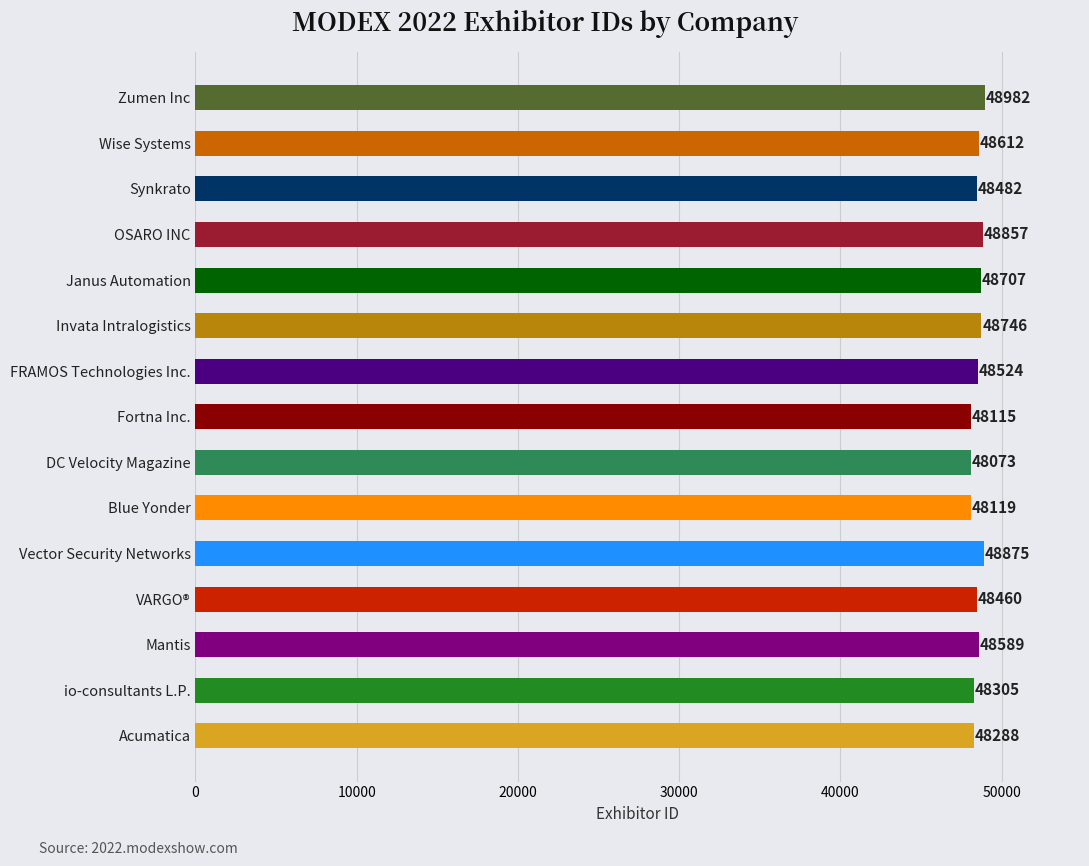

Reading top to bottom, what are all the values shown in this chart?

Zumen Inc=48982	Wise Systems=48612	Synkrato=48482	OSARO INC=48857	Janus Automation=48707	Invata Intralogistics=48746	FRAMOS Technologies Inc.=48524	Fortna Inc.=48115	DC Velocity Magazine=48073	Blue Yonder=48119	Vector Security Networks=48875	VARGO®=48460	Mantis=48589	io-consultants L.P.=48305	Acumatica=48288